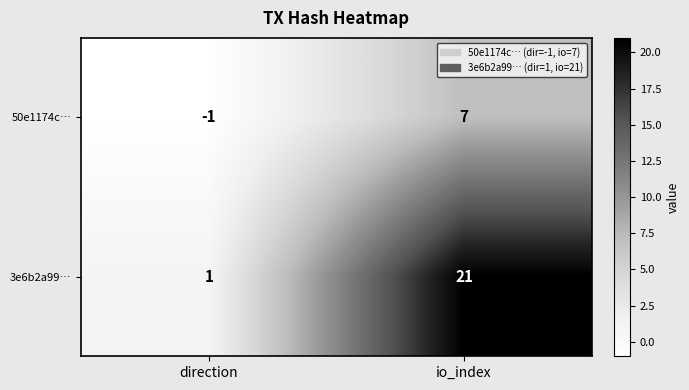

Which category has the lowest value across all series?

direction